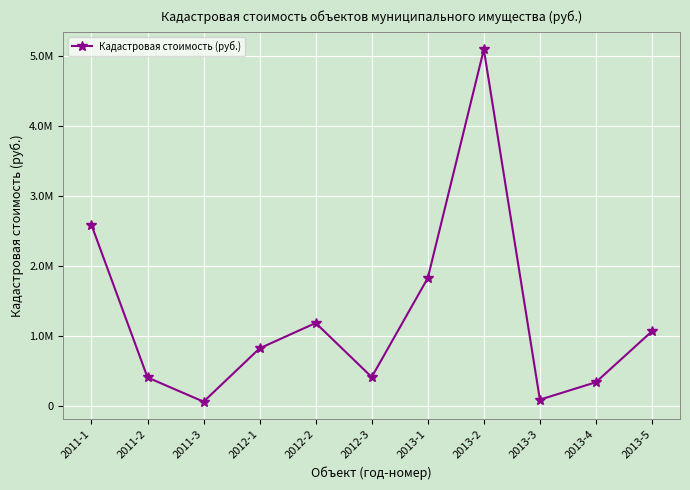

At which category does the chart reach its peak across all series?

2013-2